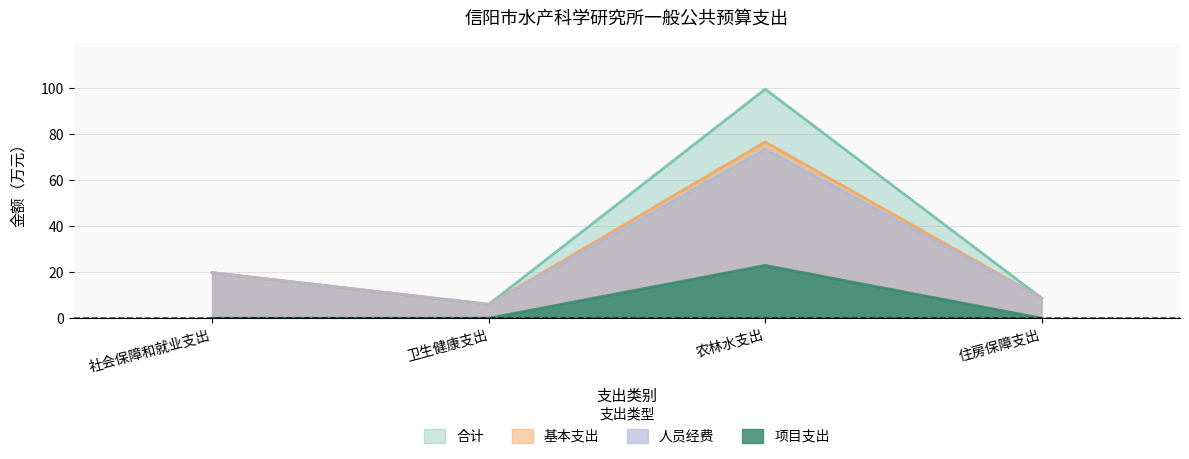

True or false: 人员经费 has a value of 8.7 at 住房保障支出.

True